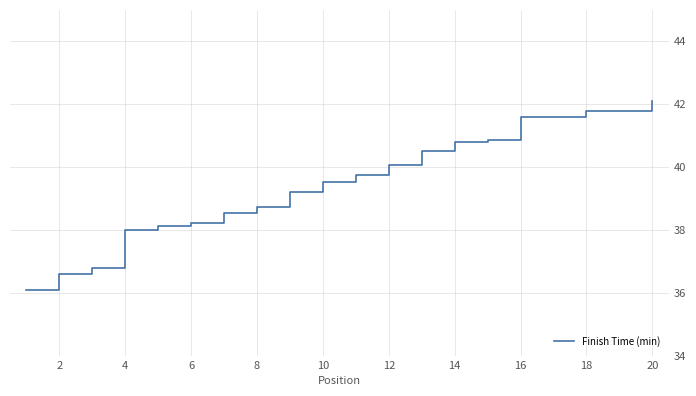

What is the difference between the maximum and minimum values?

6.0